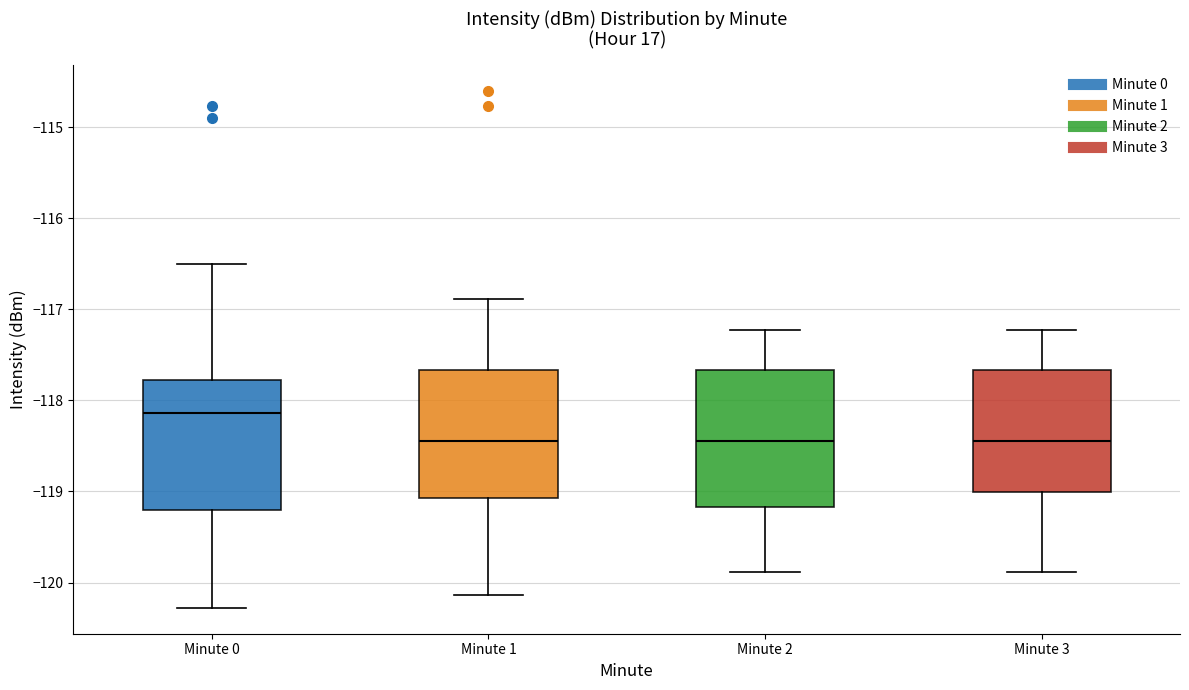

Reading left to right, transcribe this box plot: for each box, give where its median line is, the range the box spans, and where its two whiskers end, as read against the y-axis. The values are not printed on the chart, so give them approximately, as read against the axis.

Minute 0: median -118.1, box -119.2 to -117.8, whiskers -120.3 to -116.5
Minute 1: median -118.4, box -119.1 to -117.7, whiskers -120.1 to -116.9
Minute 2: median -118.4, box -119.2 to -117.7, whiskers -119.9 to -117.2
Minute 3: median -118.4, box -119.0 to -117.7, whiskers -119.9 to -117.2